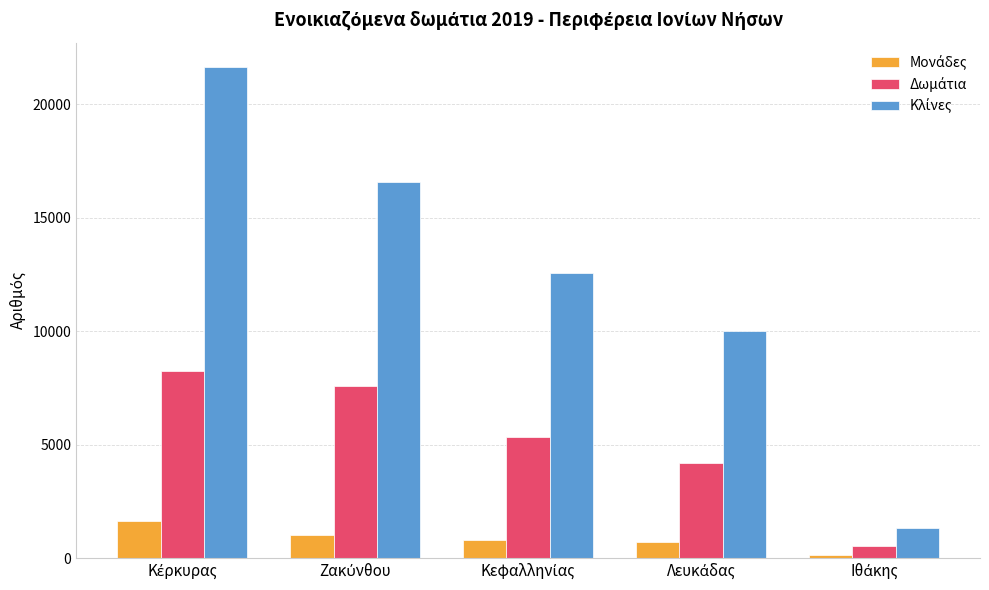

What is the maximum value shown in the chart?

21636